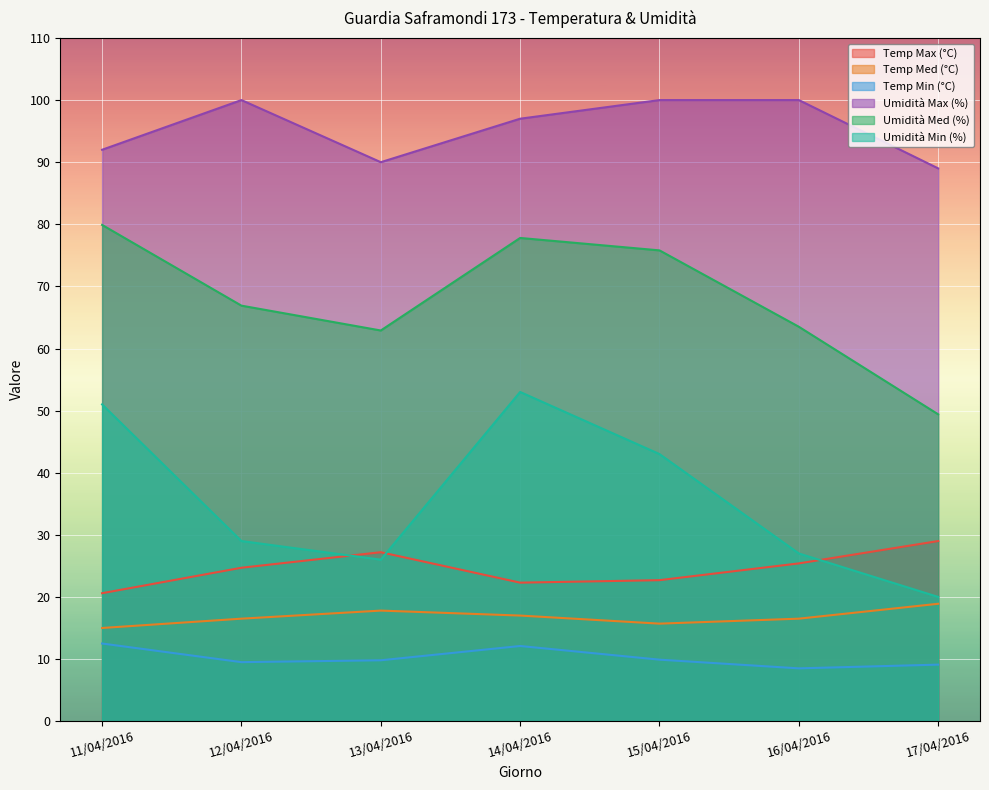

The value of Temp Min (°C) at 16/04/2016 is 8.5. True or false?

True